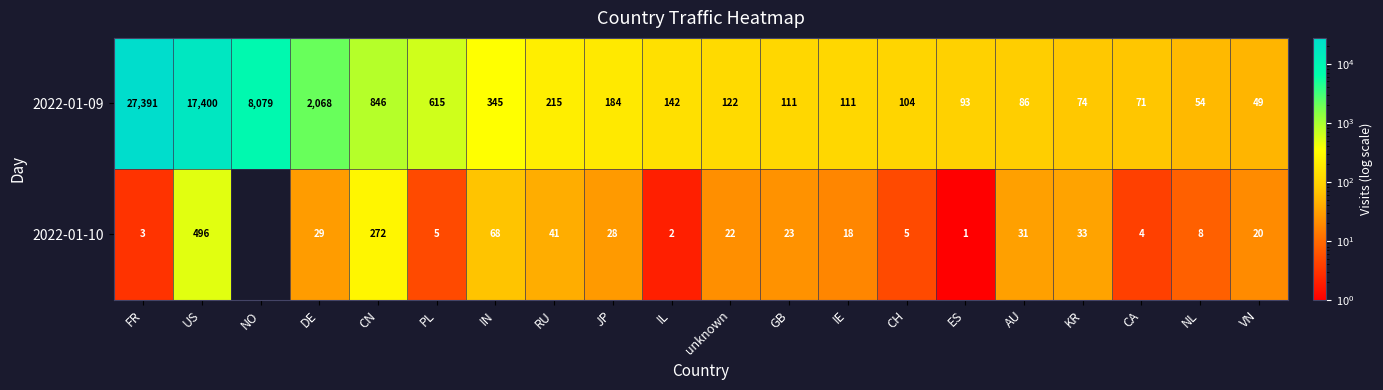

Is the value of 2022-01-10 at IE greater than the value of 2022-01-09 at CH?

No